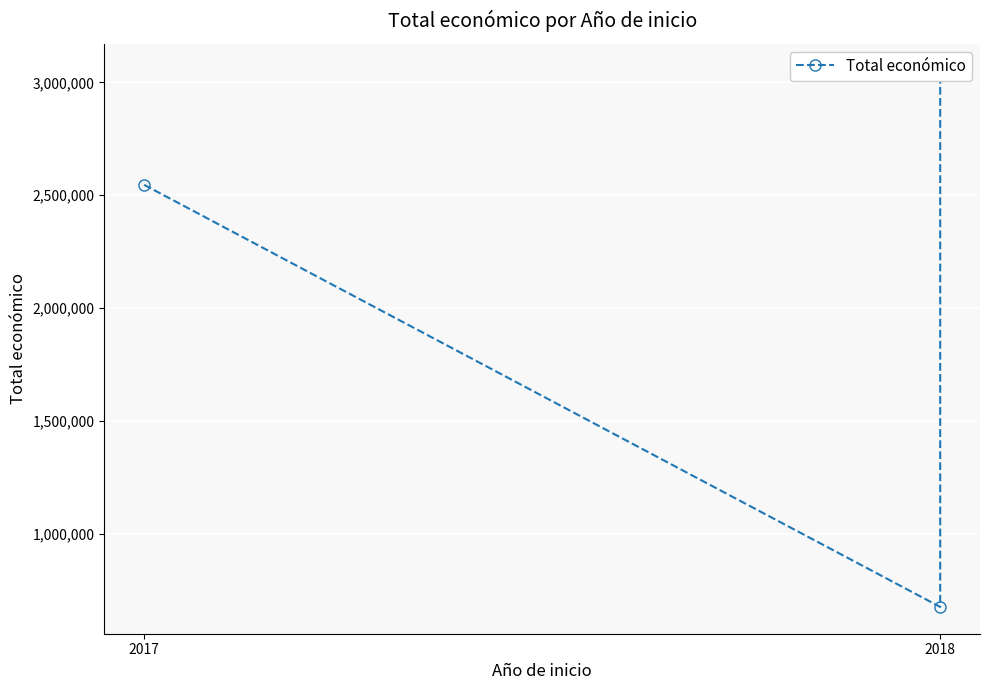

What is the change in value from 2018 to 2?

+2374148